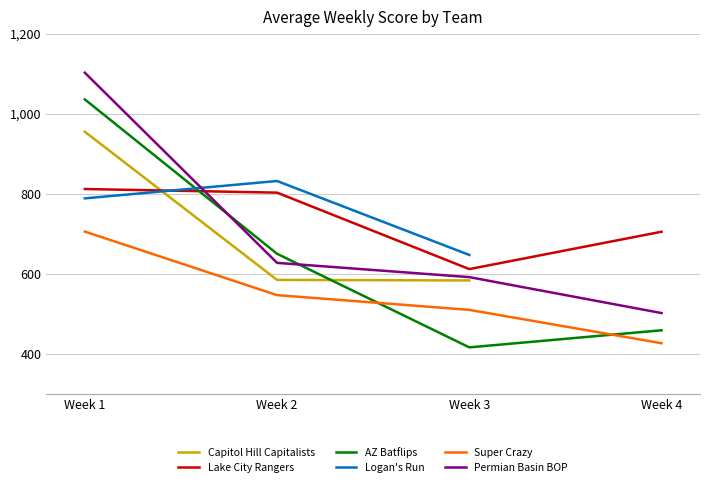

What is the maximum value shown in the chart?

1103.6